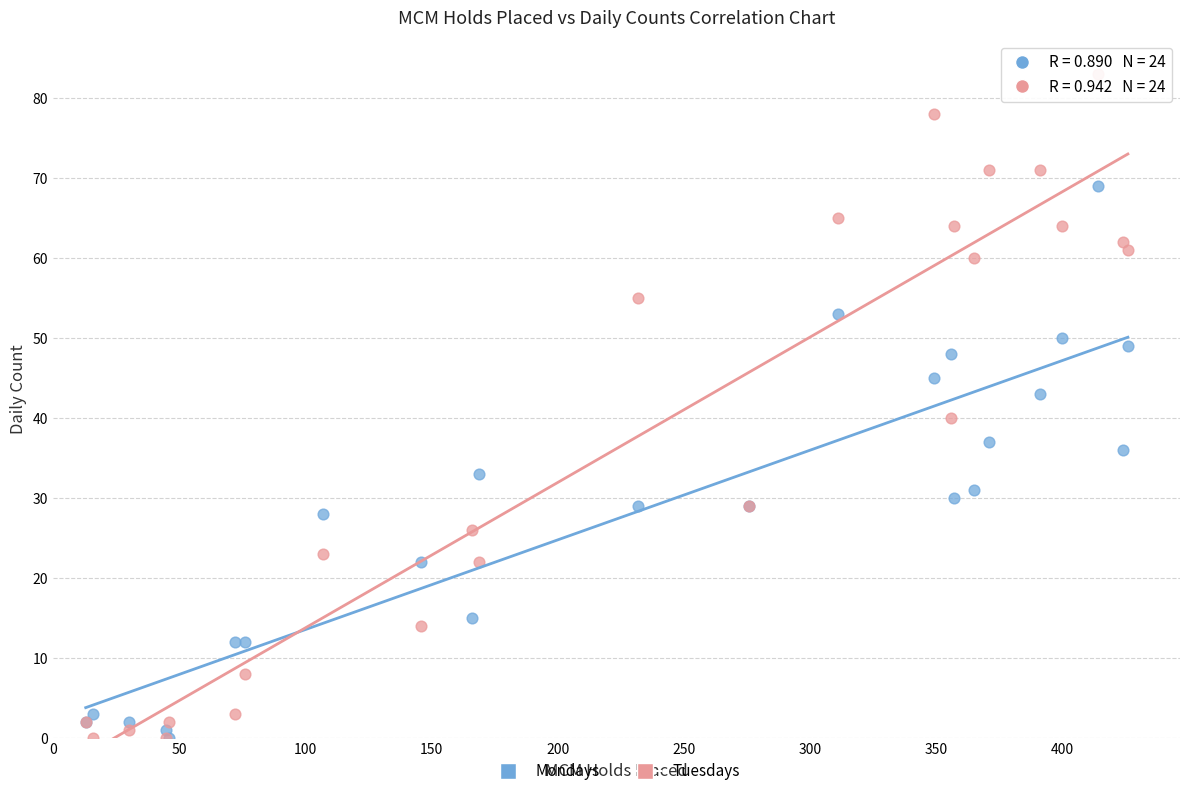

In the Tuesdays series, what Y value is closest to 41?

40